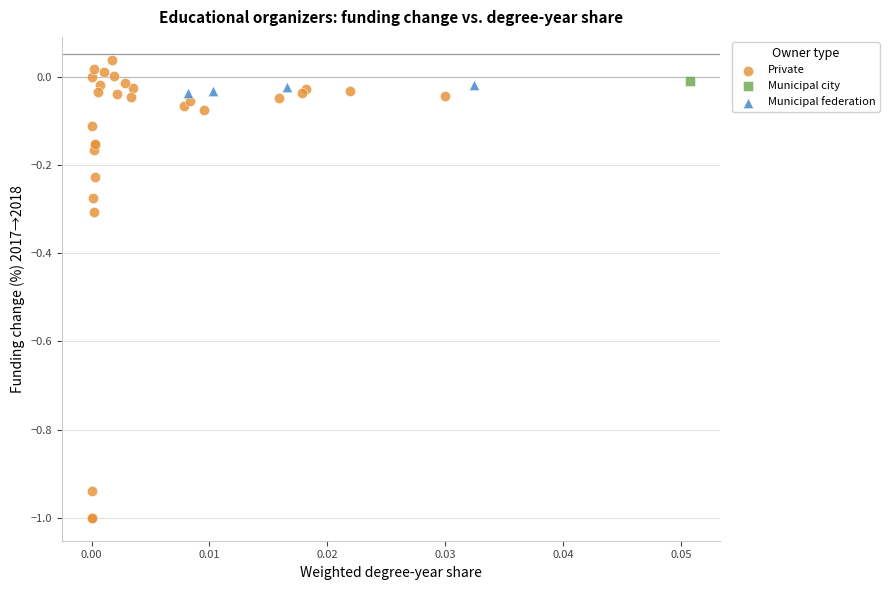

What are all the series names shown in the legend?

Private, Municipal city, Municipal federation